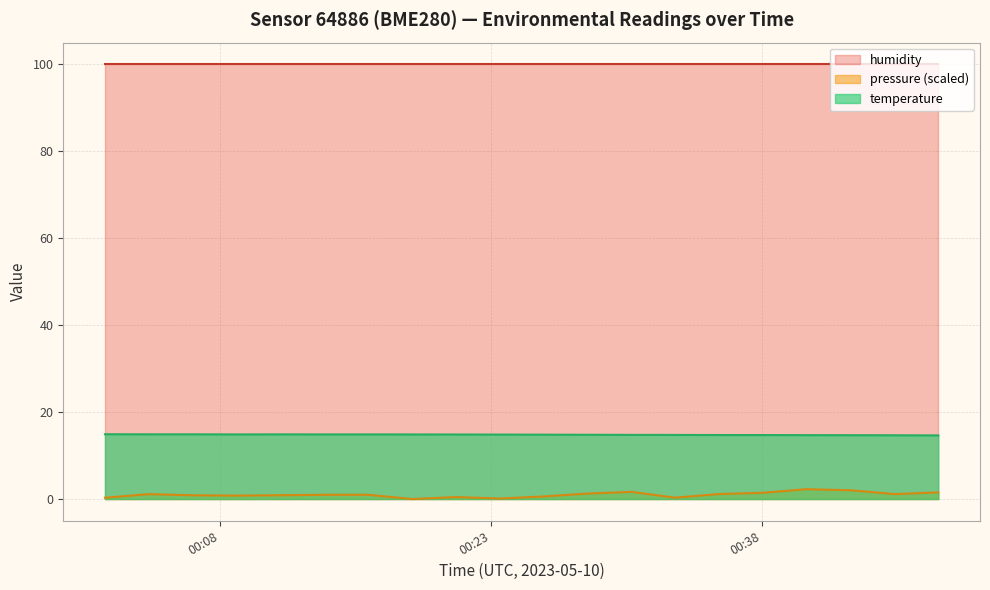

True or false: temperature and pressure_scaled intersect in this chart.

False